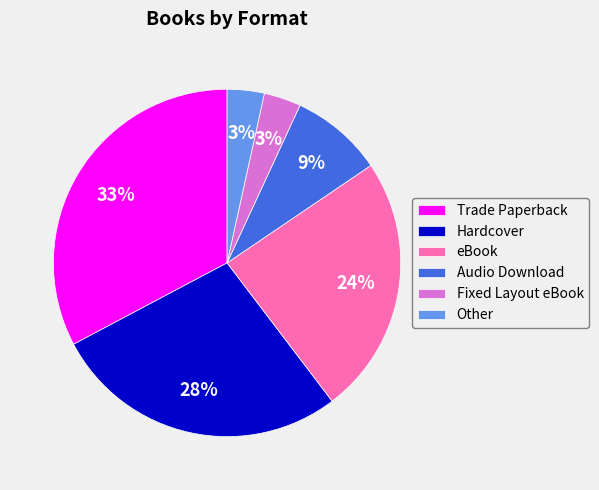

Is the sum of eBook and Fixed Layout eBook greater than half?

No